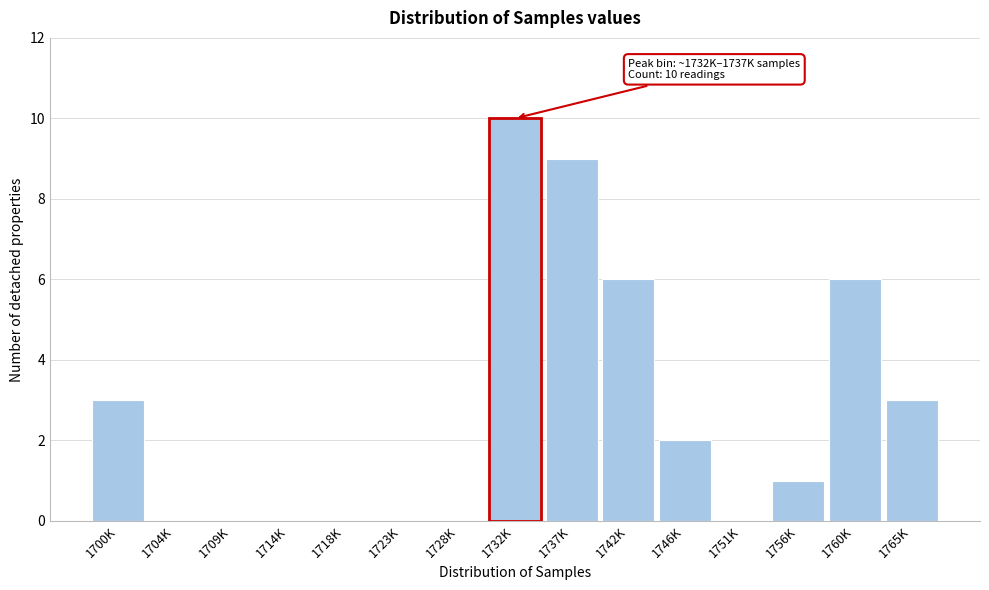

Reading left to right, list all the values displayed in this chart.

1700K=3	1704K=0	1709K=0	1714K=0	1718K=0	1723K=0	1728K=0	1732K=10	1737K=9	1742K=6	1746K=2	1751K=0	1756K=1	1760K=6	1765K=3